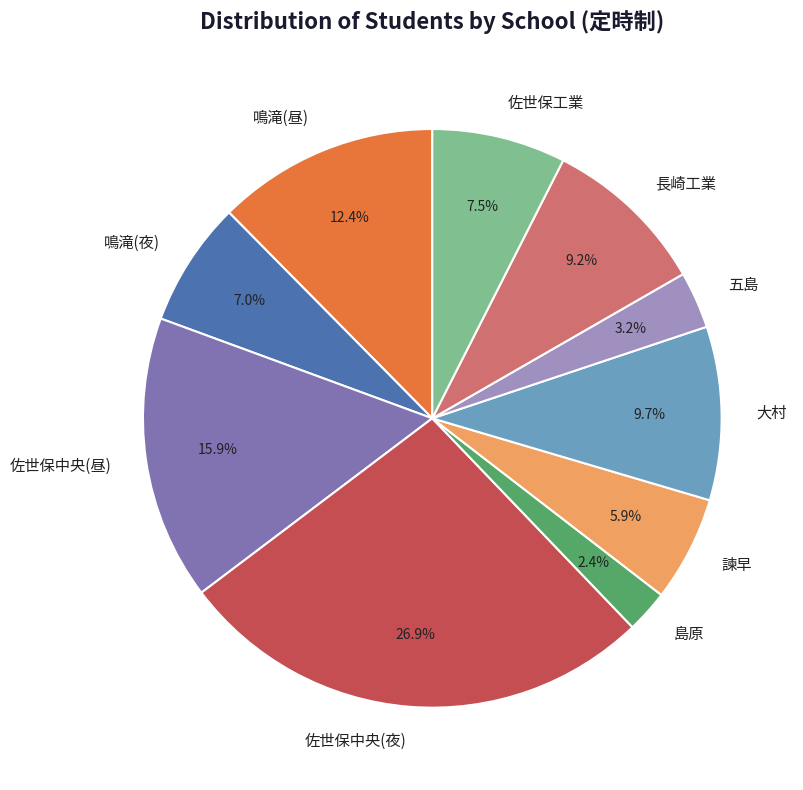

Combined, do 鳴滝(夜) and 鳴滝(昼) account for over 50%?

No